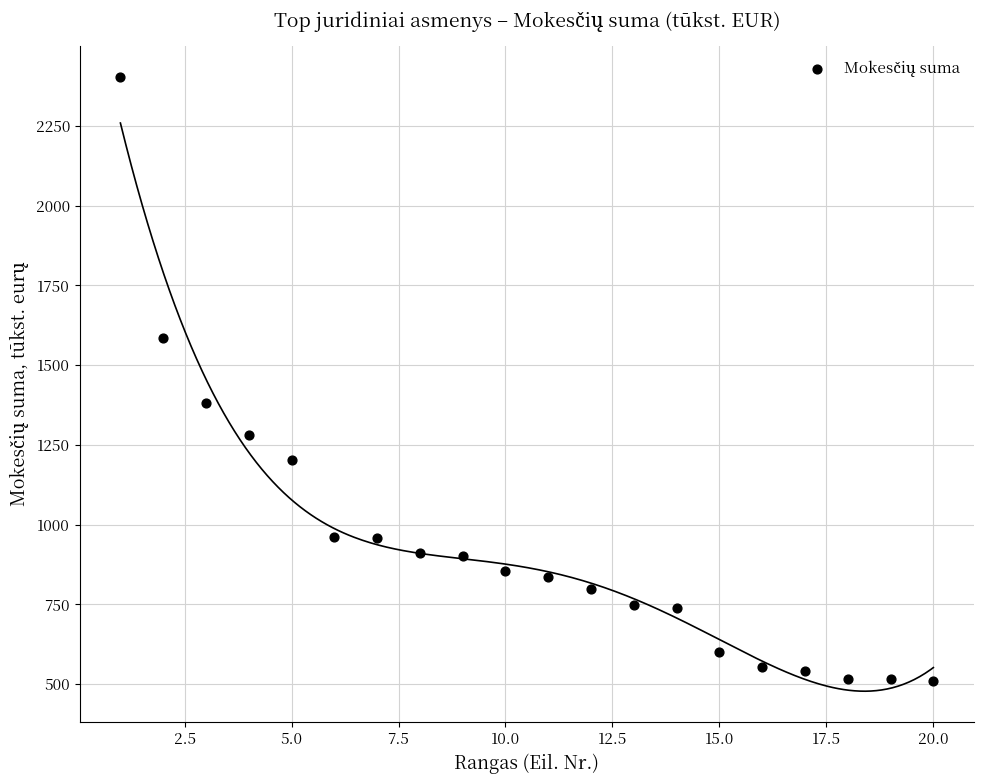

What Y value in the scatter plot is closest to 1456?

1381